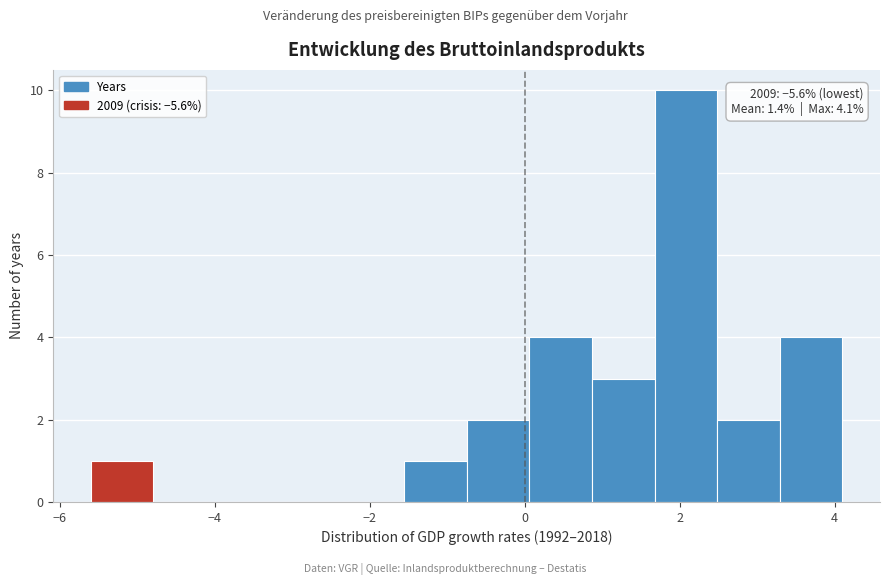

Over which range of the x-axis is the bar tallest?

1.6 to 2.4